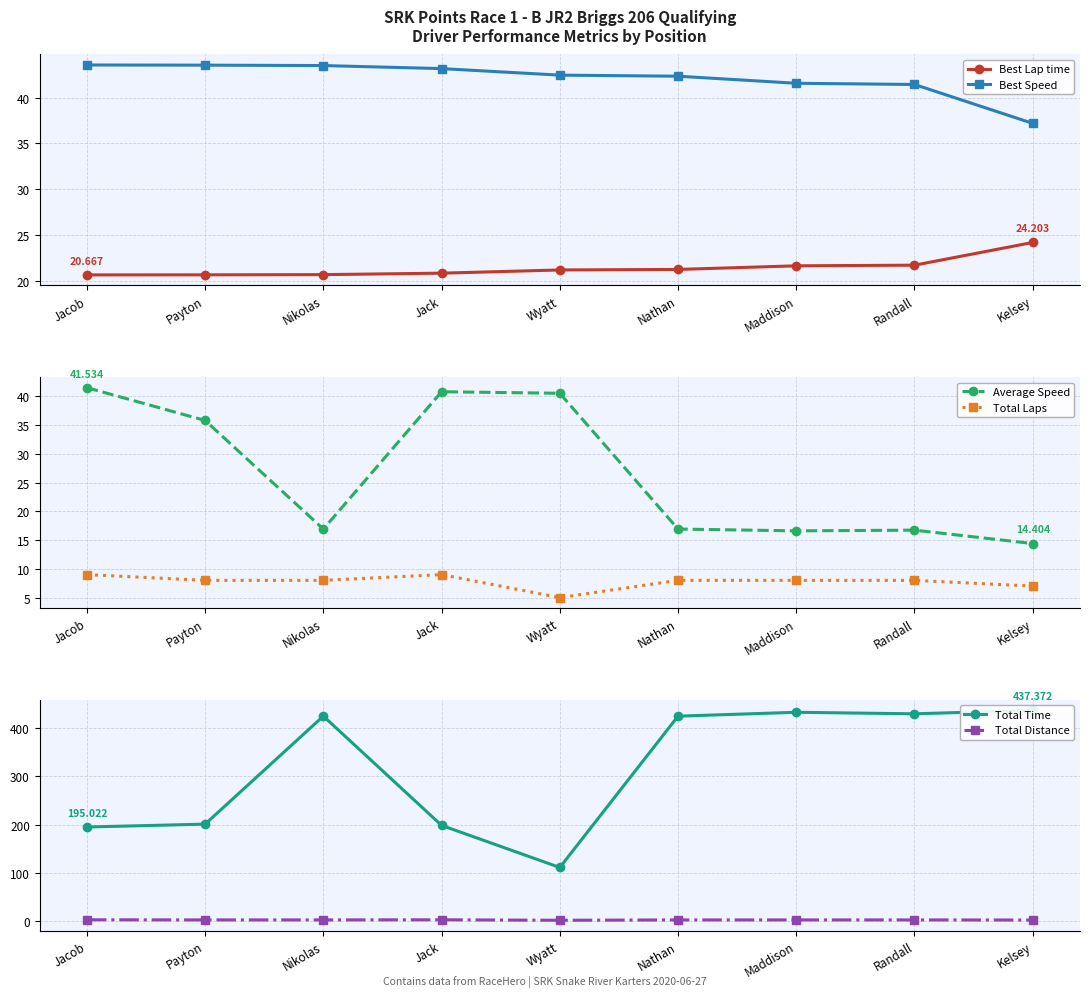

At which label is Best Speed closest to 40?

Randall